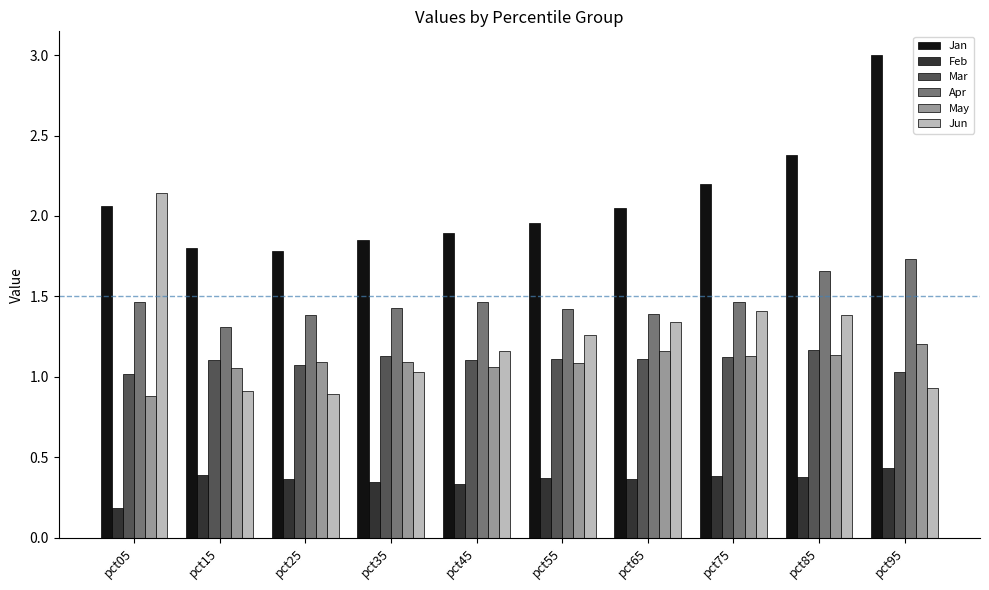

What is the sum of all Mar values?

11.0